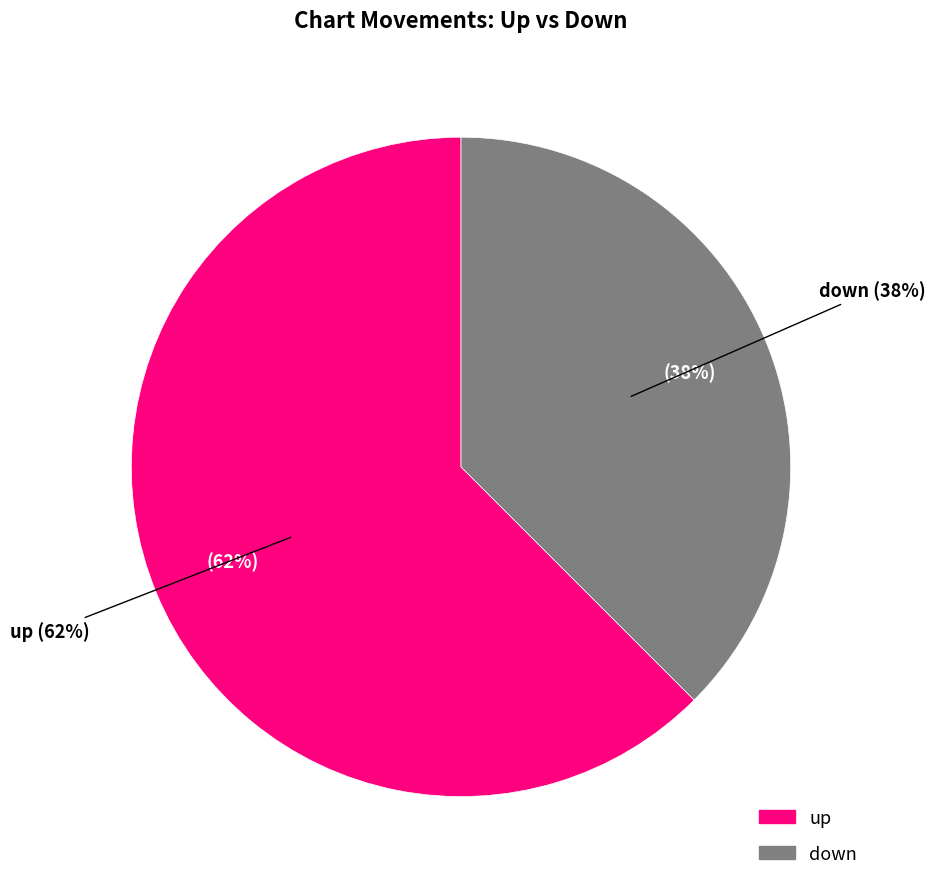

Combined, do down and up account for over 50%?

Yes